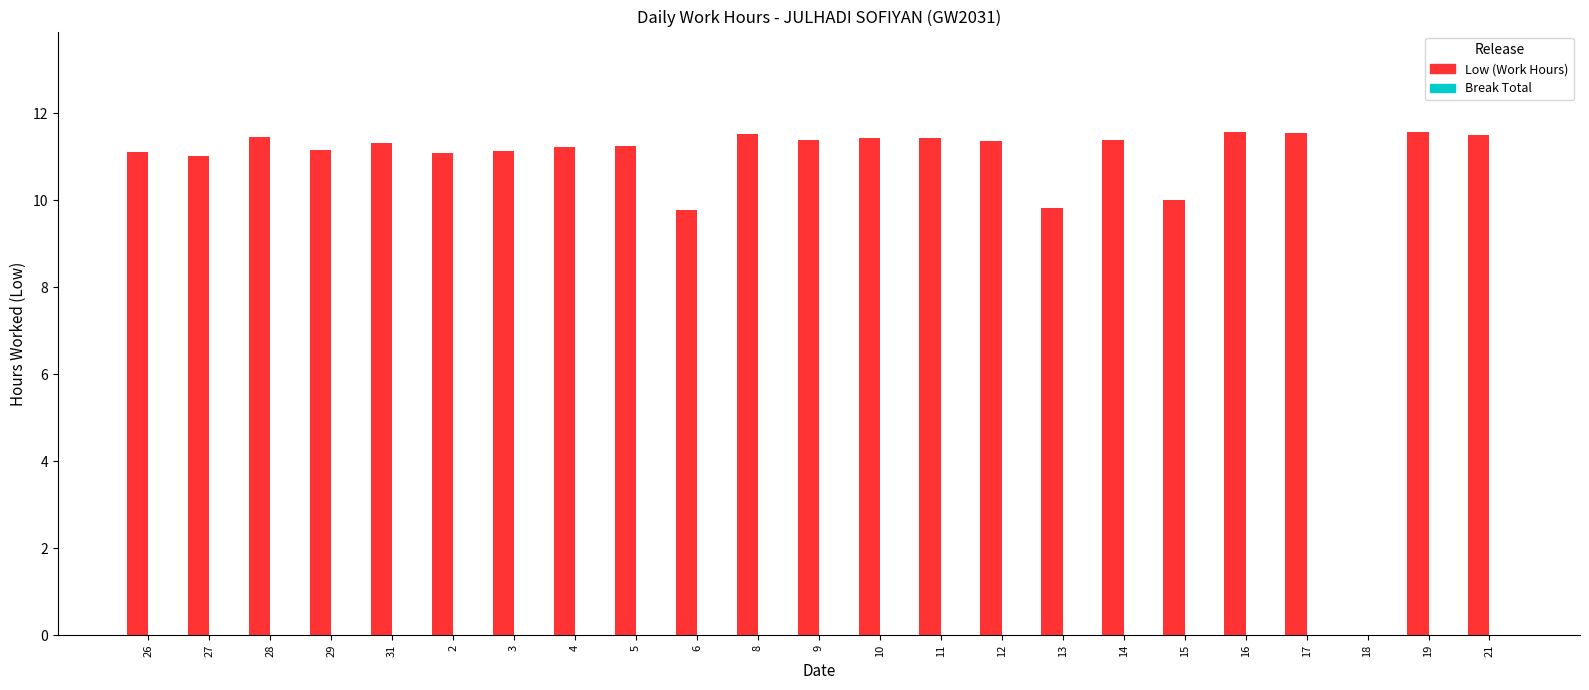

What is the change in value from 5 to 18?

-11.2